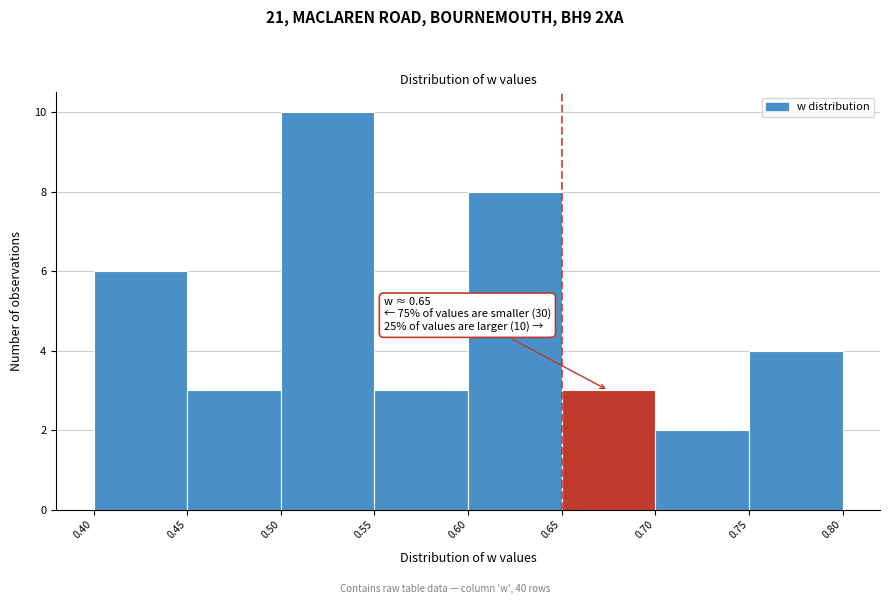

Which range on the x-axis has the tallest bar?

0.50 to 0.55